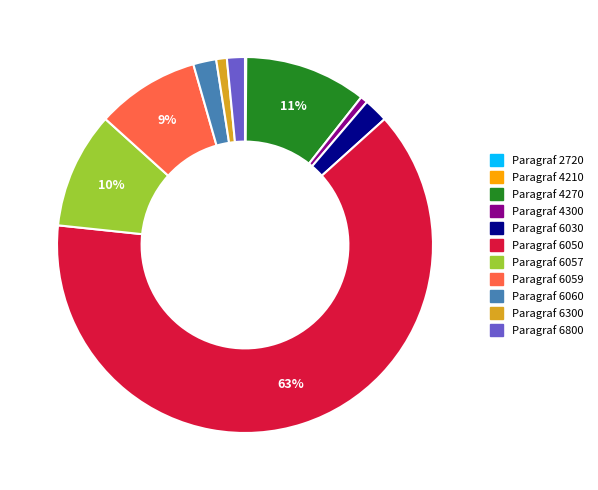

To the nearest percent, what is the difference between the Paragraf 6300 and Paragraf 6059 slice percentages?

8%